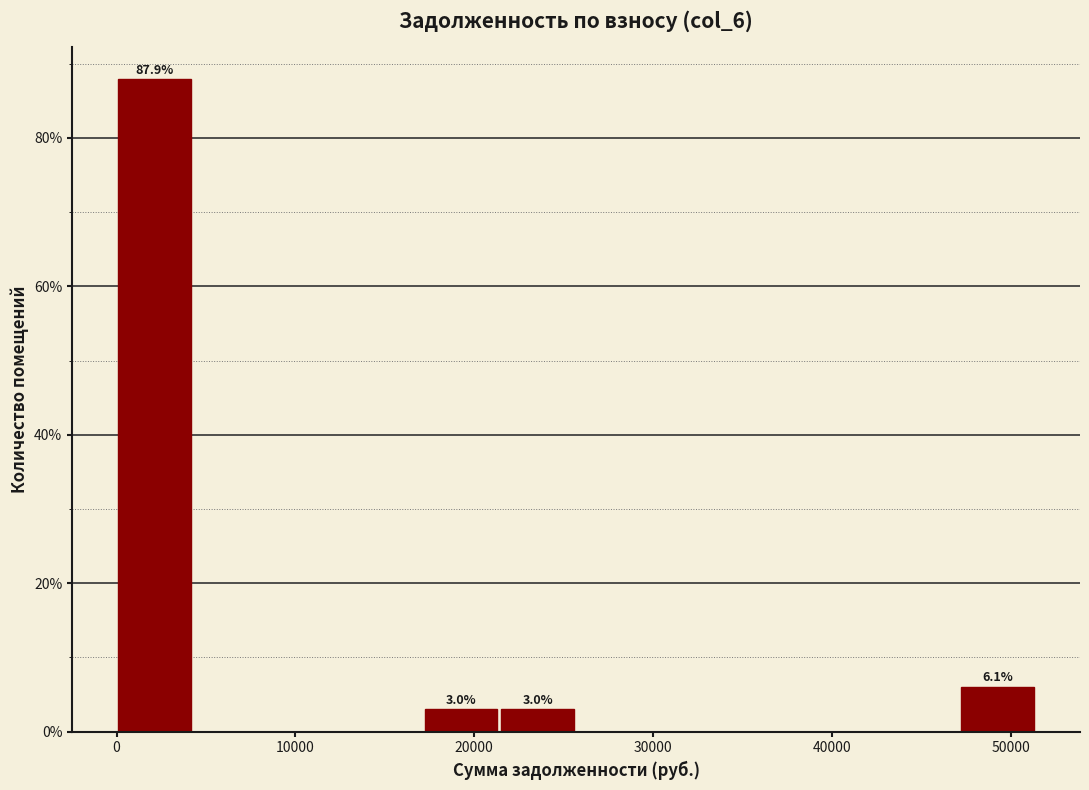

Which range on the x-axis has the tallest bar?

0 to 4000